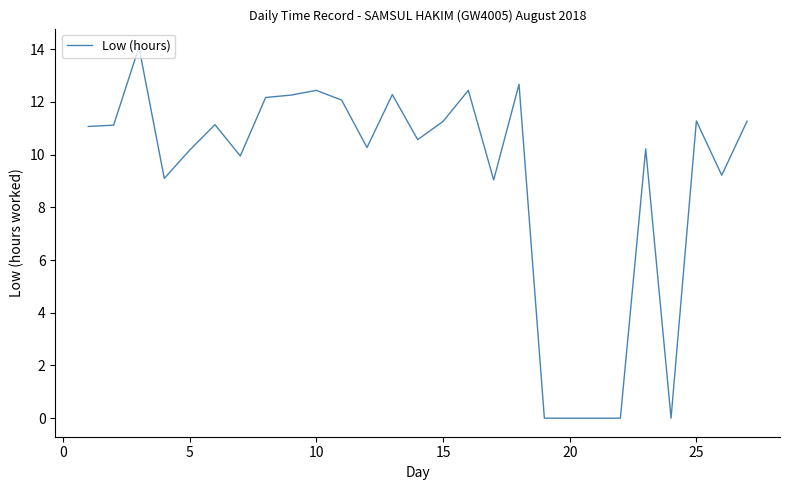

What is the difference between the maximum and minimum values?

14.1